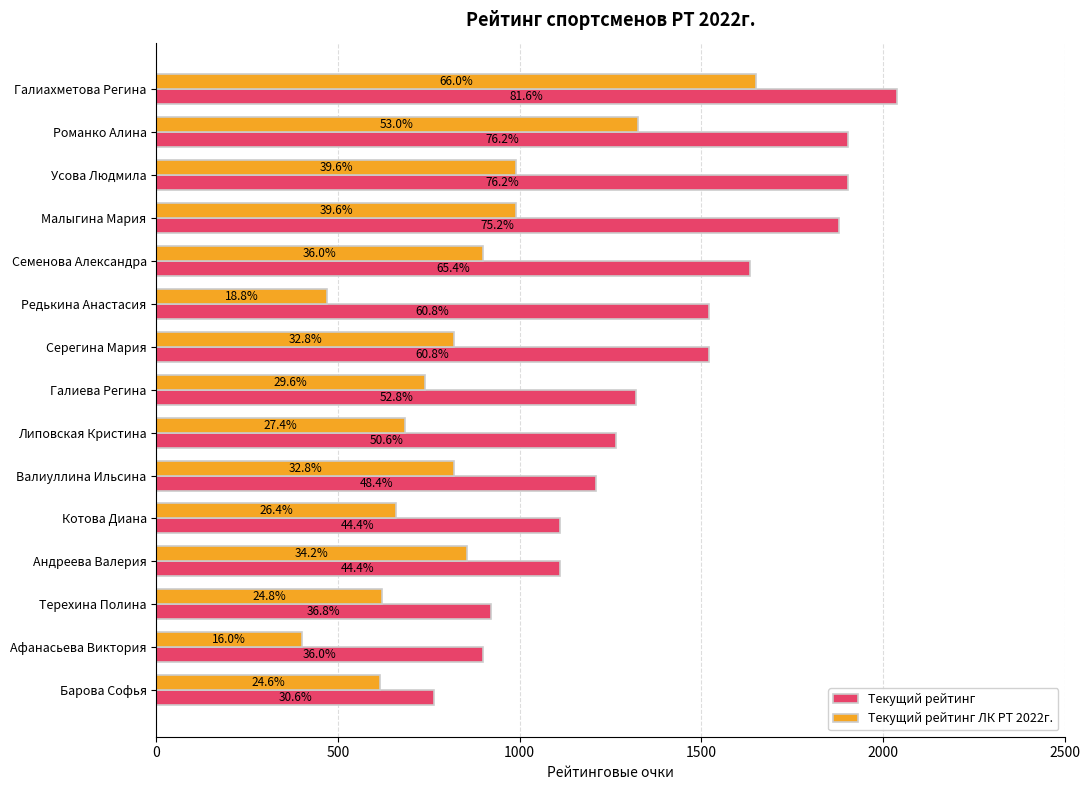

What are all the series names shown in the legend?

Текущий рейтинг, Текущий рейтинг ЛК РТ 2022г.